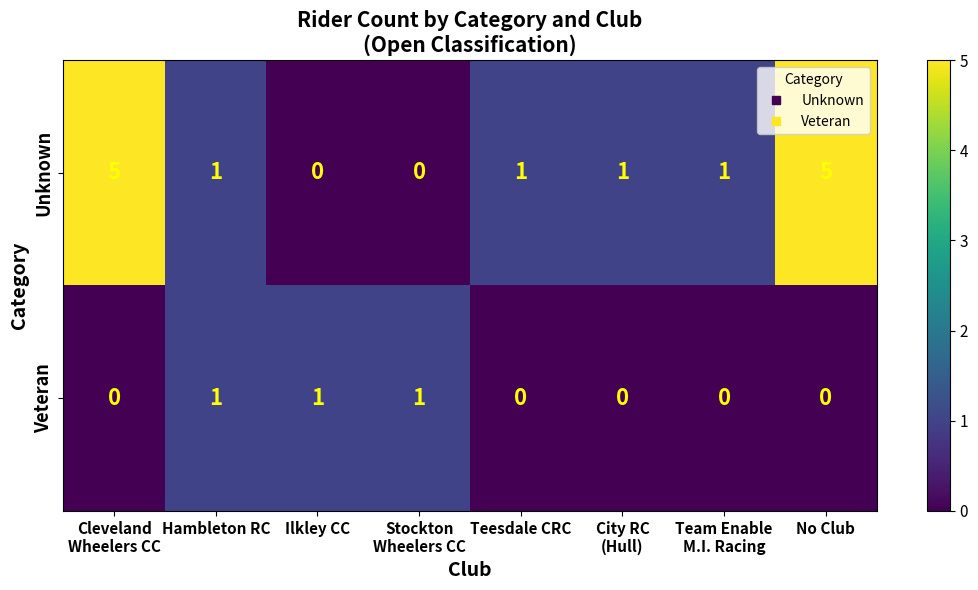

How many positive values does the Veteran series have?

3